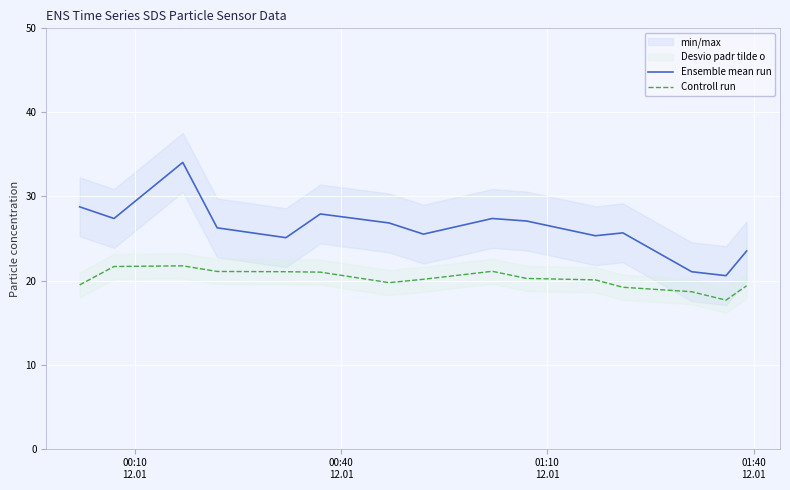

True or false: Ensemble mean run and Controll run intersect in this chart.

False